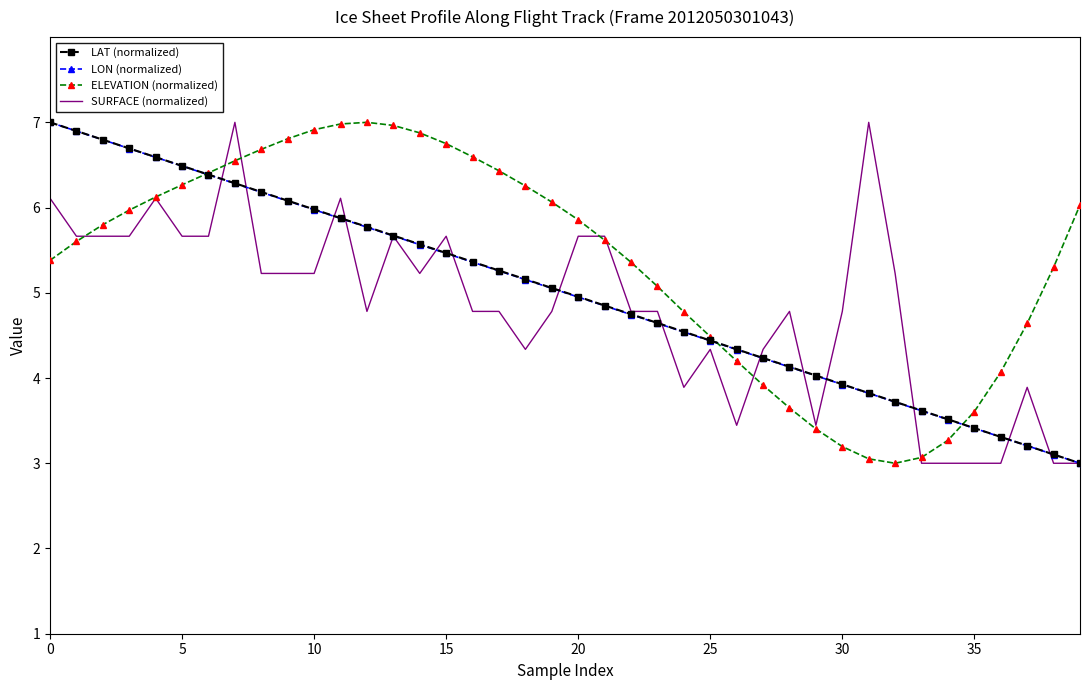

True or false: LON (normalized) has more than 0 points higher than both neighbors.

False